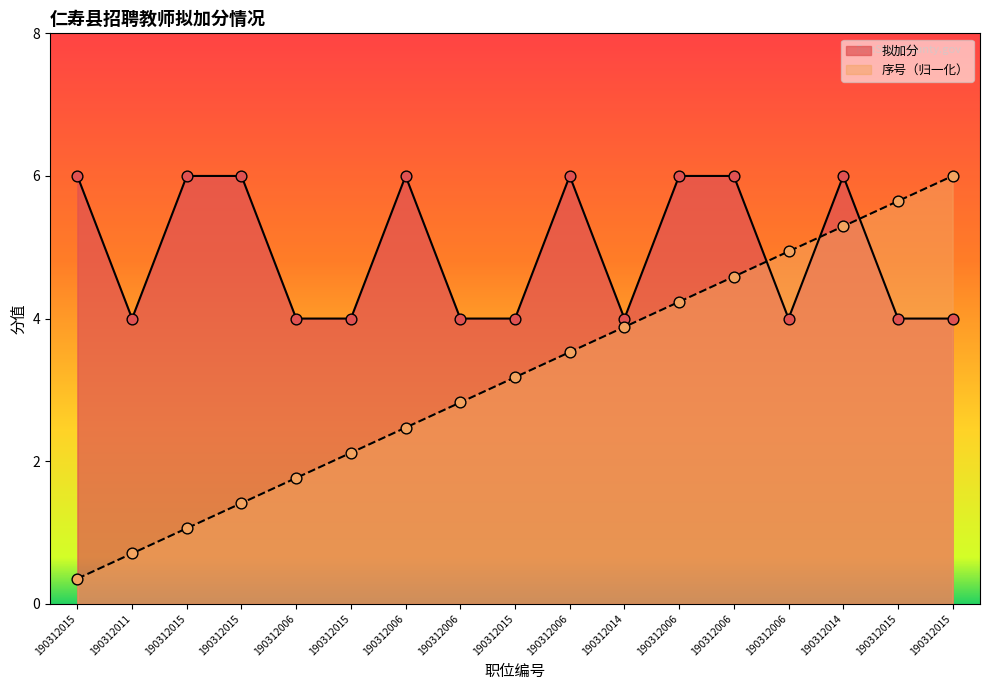

Which series reaches the minimum Y coordinate?

序号